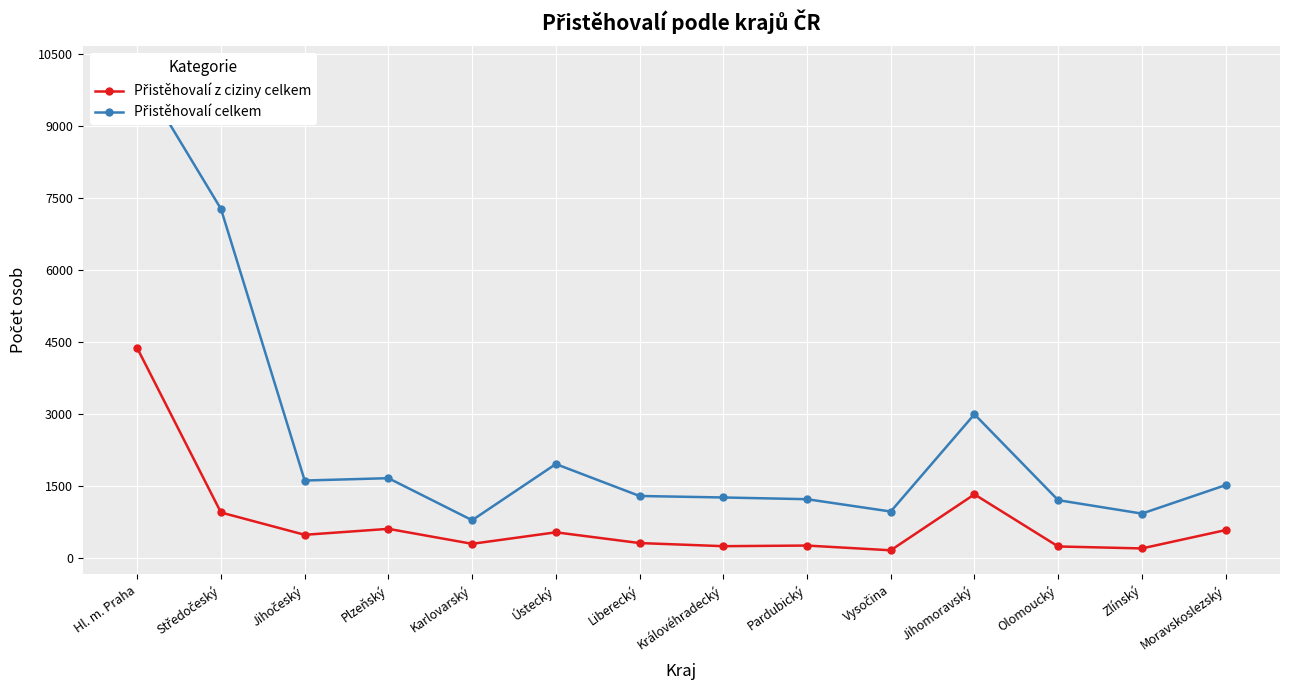

What is the label of the 11th point from the left?

Jihomoravský